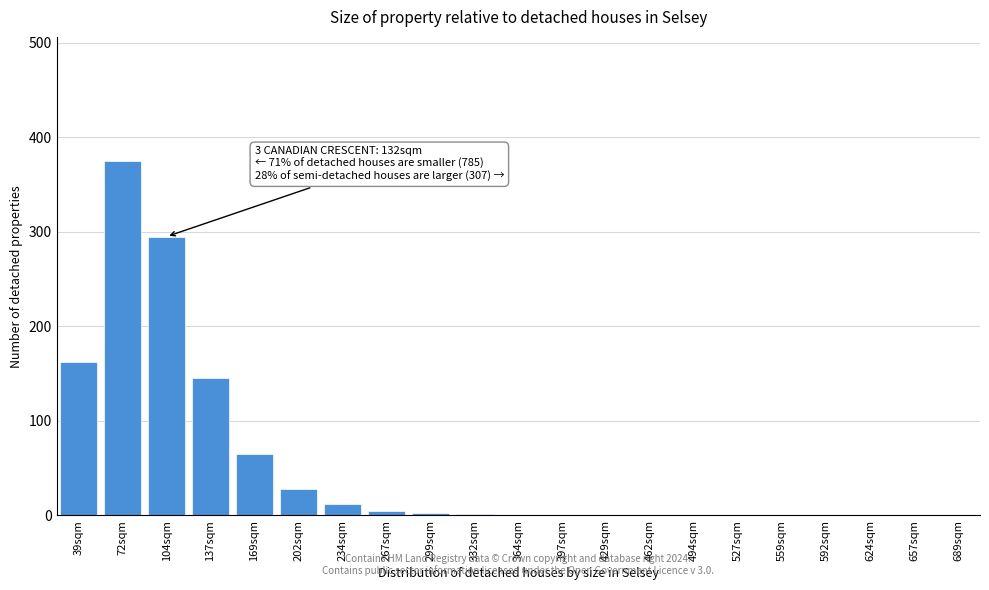

At which category does the chart reach its peak across all series?

72sqm